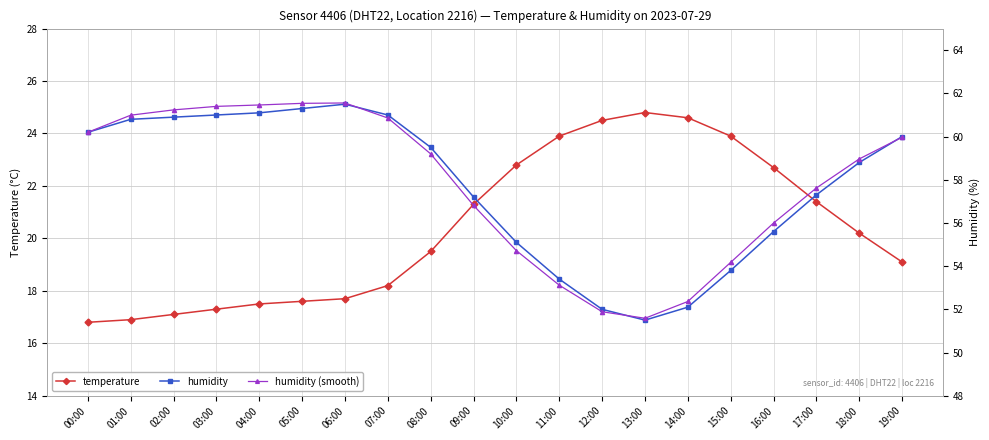

Reading left to right, list all the values displayed in this chart.

temperature: 16.8	16.9	17.1	17.3	17.5	17.6	17.7	18.2	19.5	21.3	22.8	23.9	24.5	24.8	24.6	23.9	22.7	21.4	20.2	19.1
humidity: 60.2	60.8	60.9	61.0	61.1	61.3	61.5	61.0	59.5	57.2	55.1	53.4	52.0	51.5	52.1	53.8	55.6	57.3	58.8	60.0
humidity (smooth): 60.2	61.0	61.2	61.4	61.5	61.5	61.6	60.9	59.2	56.8	54.7	53.1	51.9	51.6	52.4	54.2	56.0	57.6	59.0	60.0